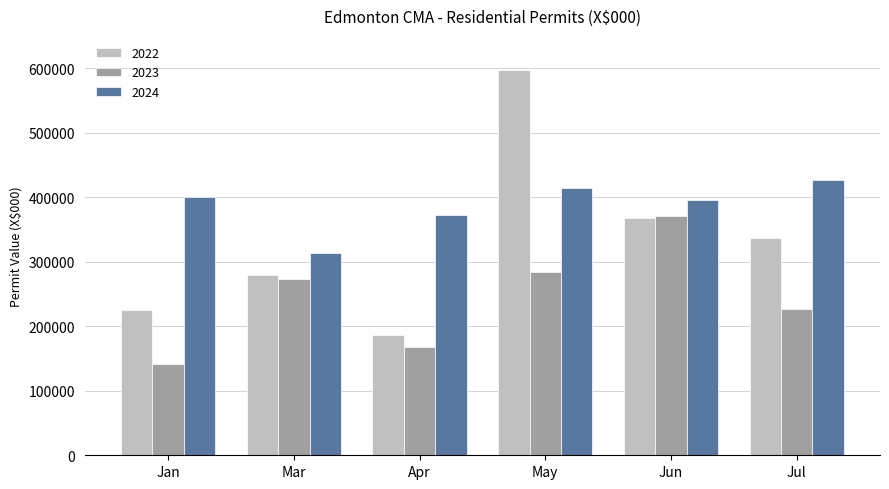

List the series in order of their overall mean, highest first.

2024, 2022, 2023